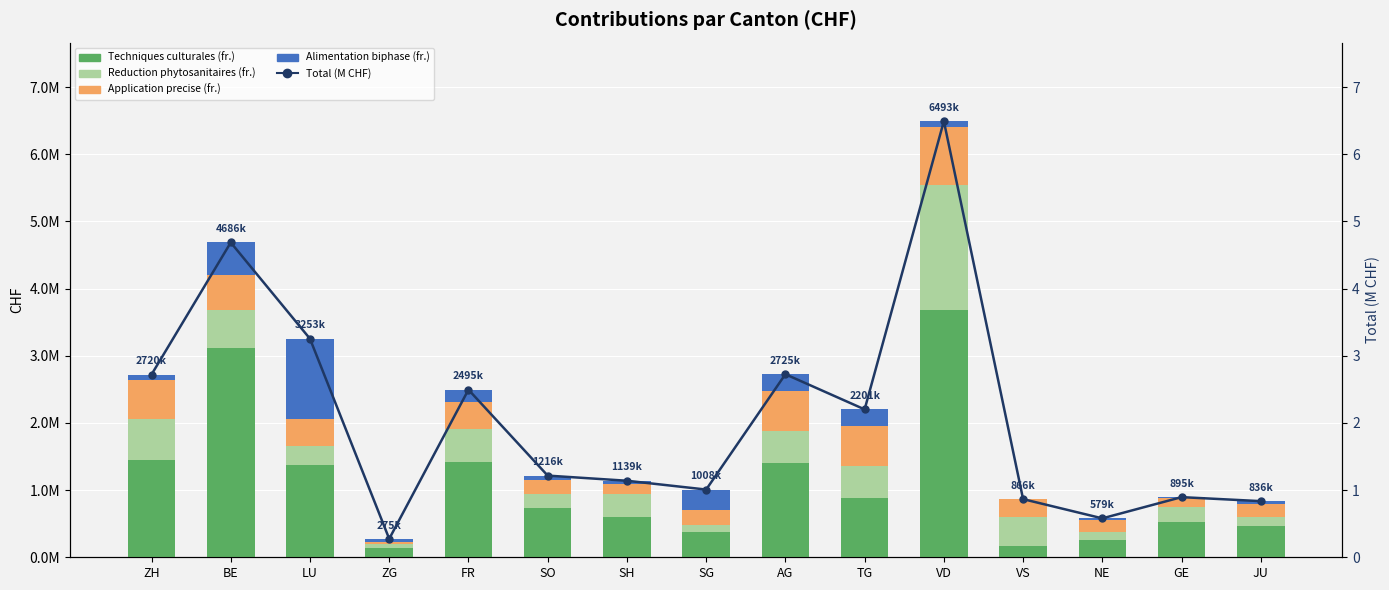

What is the label of the 13th bar from the left?

NE